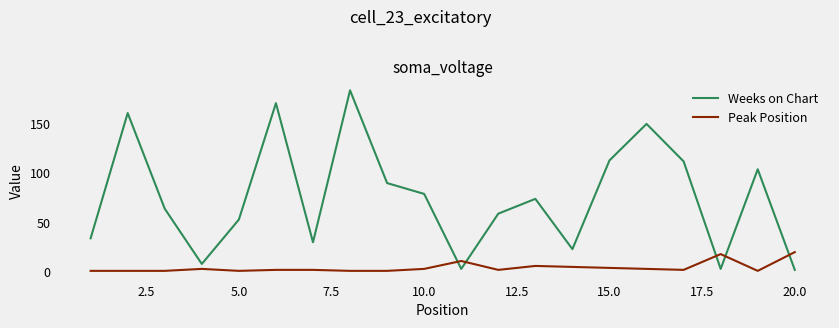

What is the greatest value displayed?

184